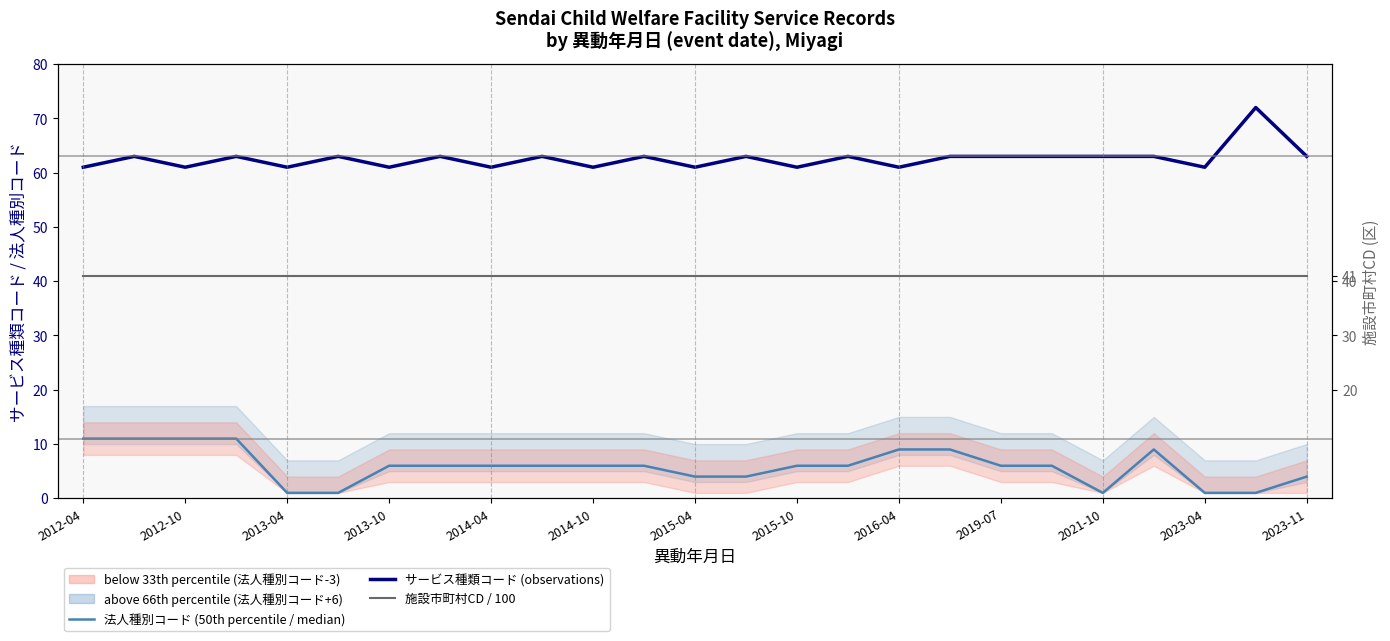

What is the difference between the second highest and minimum values in the サービス種類コード (observations) series?

2.0